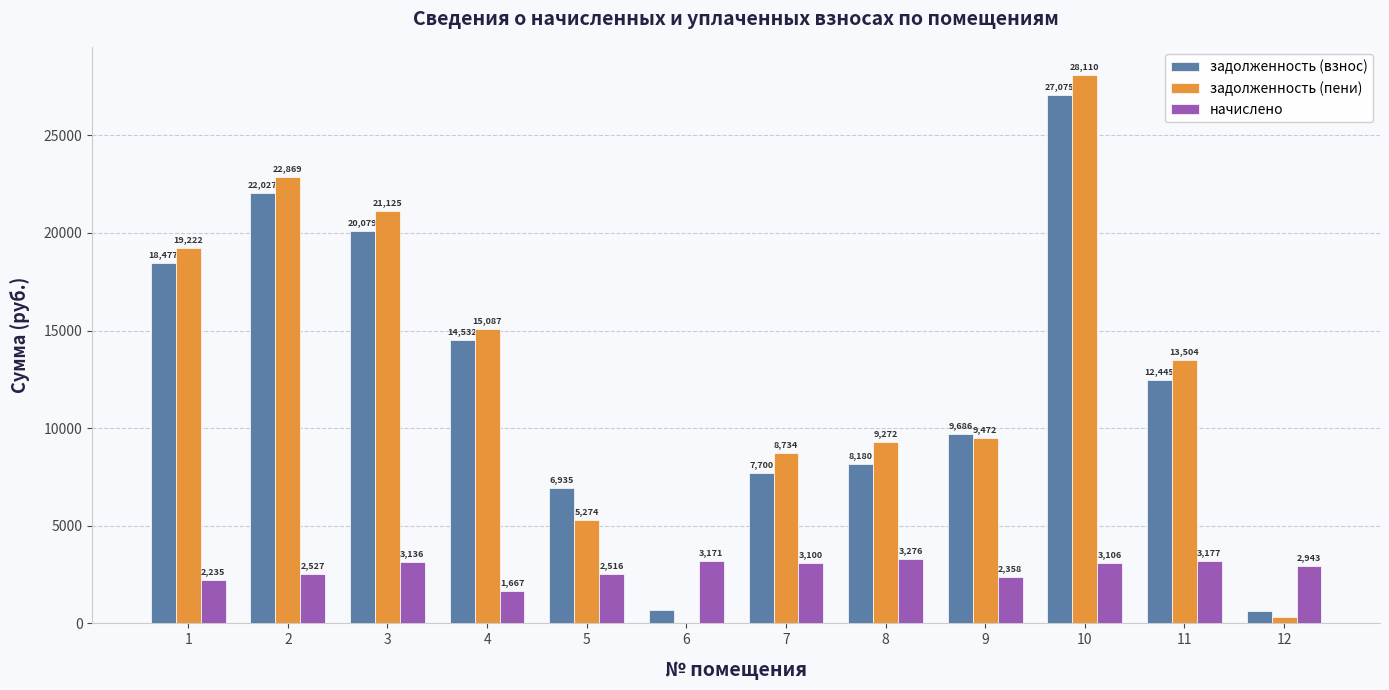

How many groups of bars are there?

12